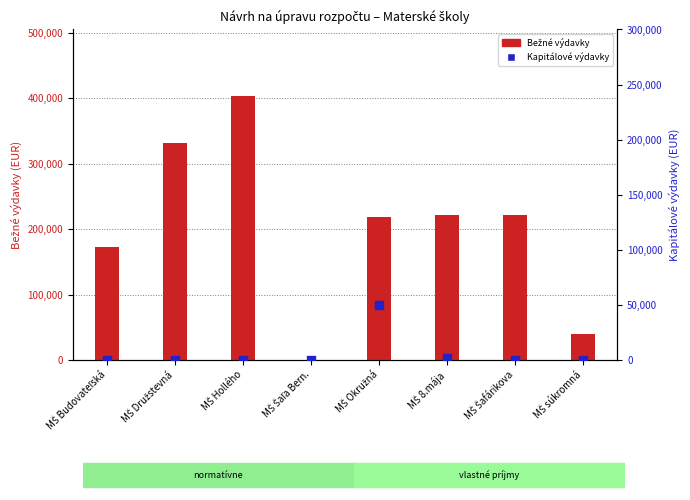

Which series reaches the maximum Y coordinate?

Bežné výdavky